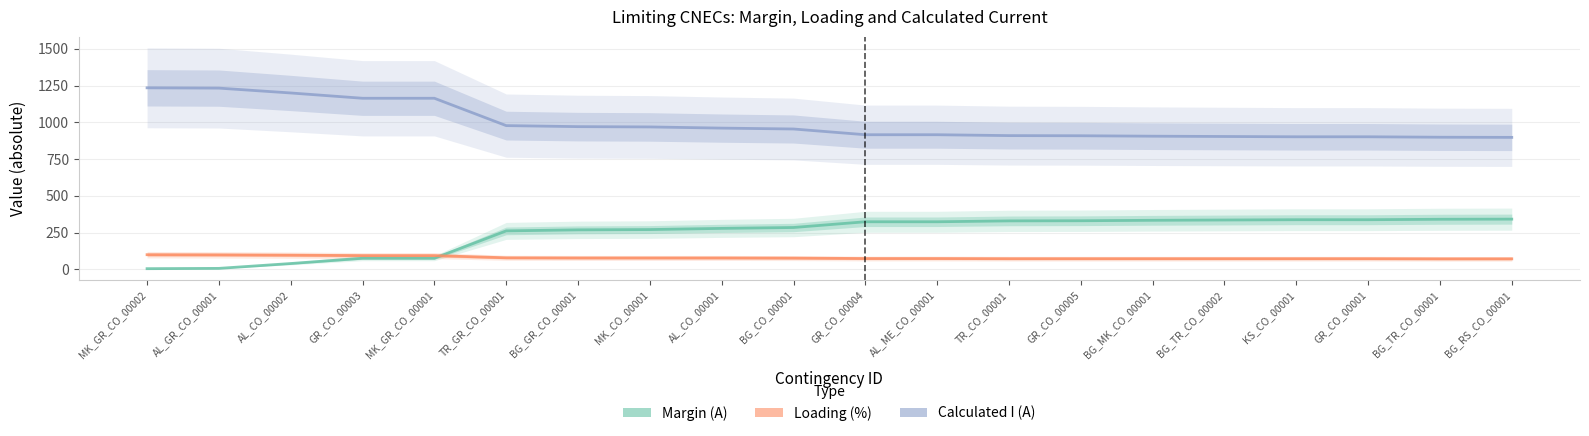

What is the value of the Calculated I (A) point at the 11th from the left?

916